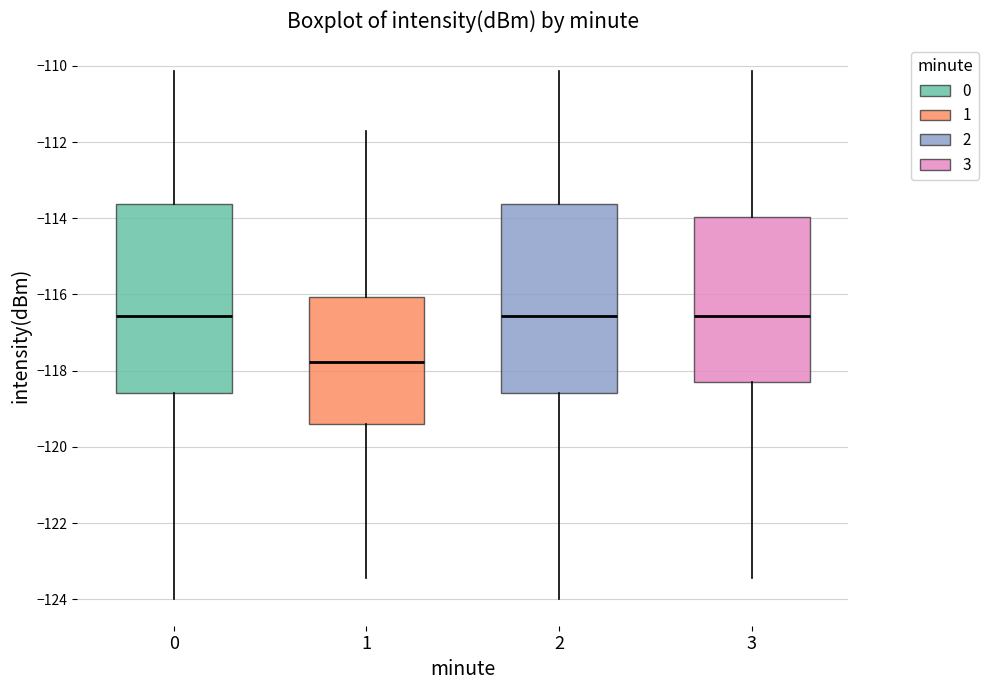

Reading left to right, read every box against the y-axis: the position of its median line, the range the box covers, and the ends of its whiskers. The values are not printed on the chart, so give them approximately, as read against the axis.

0: median -116.6, box -118.6 to -113.6, whiskers -124.0 to -110.2
1: median -117.8, box -119.4 to -116.0, whiskers -123.4 to -111.8
2: median -116.6, box -118.6 to -113.6, whiskers -124.0 to -110.2
3: median -116.6, box -118.4 to -114.0, whiskers -123.4 to -110.2